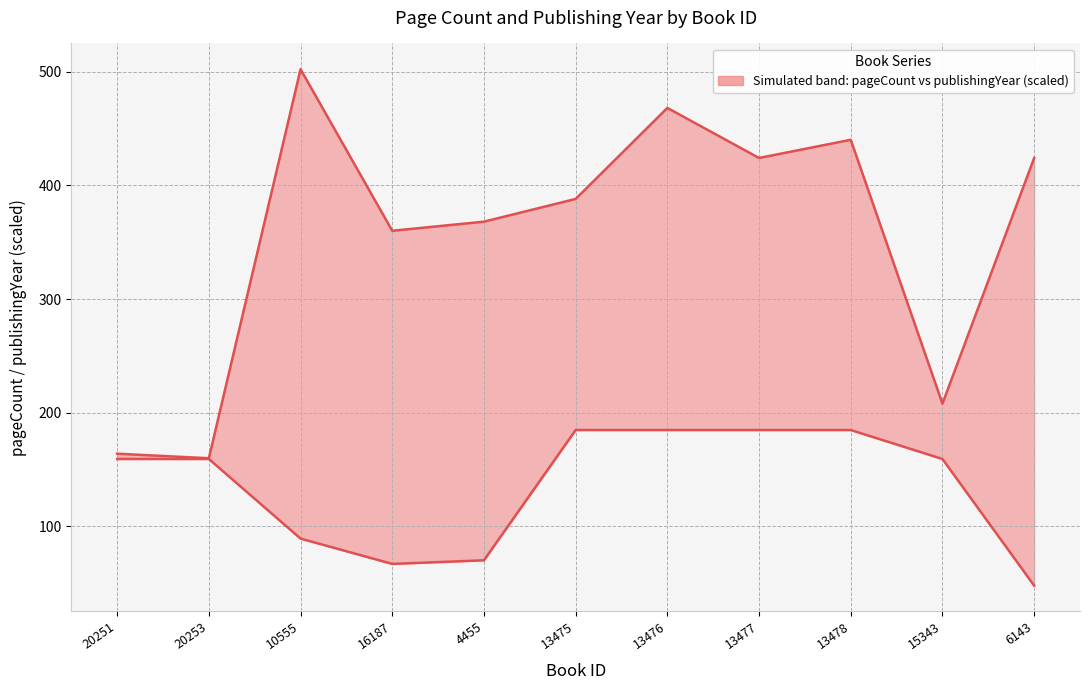

What is the difference between the second highest and minimum values in the publishingYear (scaled) series?

136.8